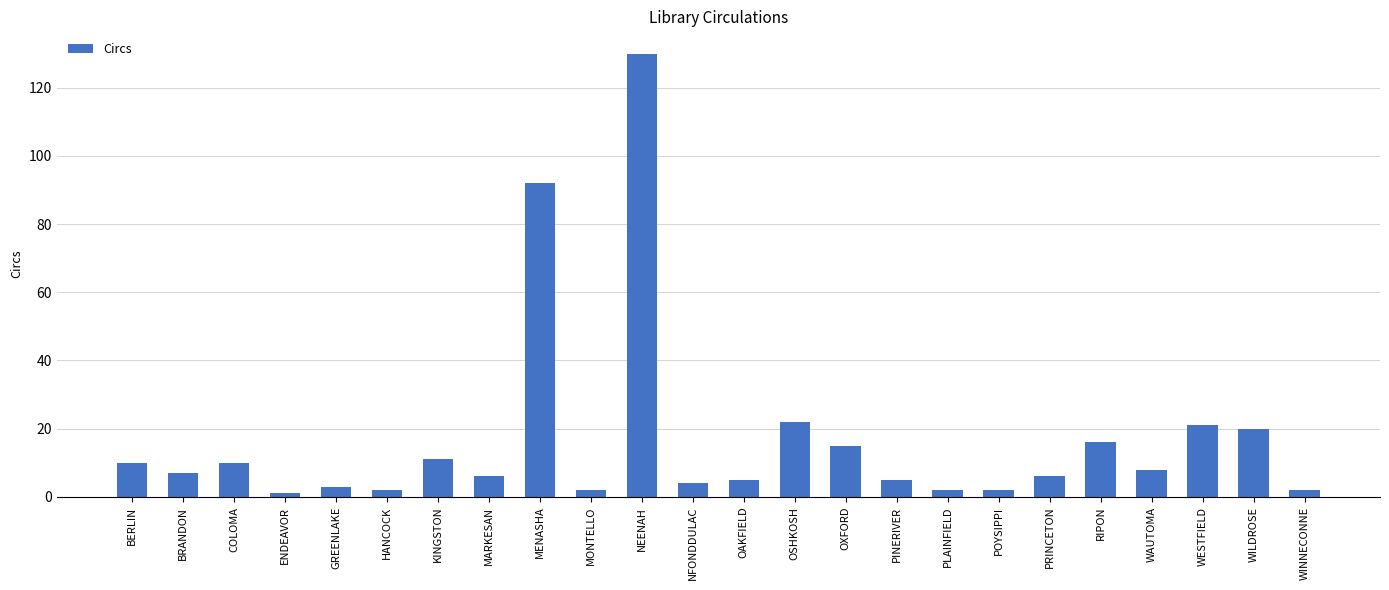

What is the label of the 14th bar from the right?

NEENAH